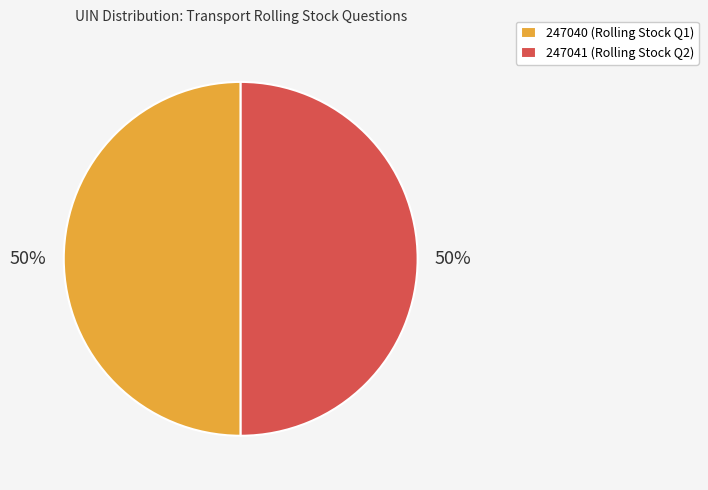

Approximately how many times larger is the value at 247041 compared to 247040?

1.0